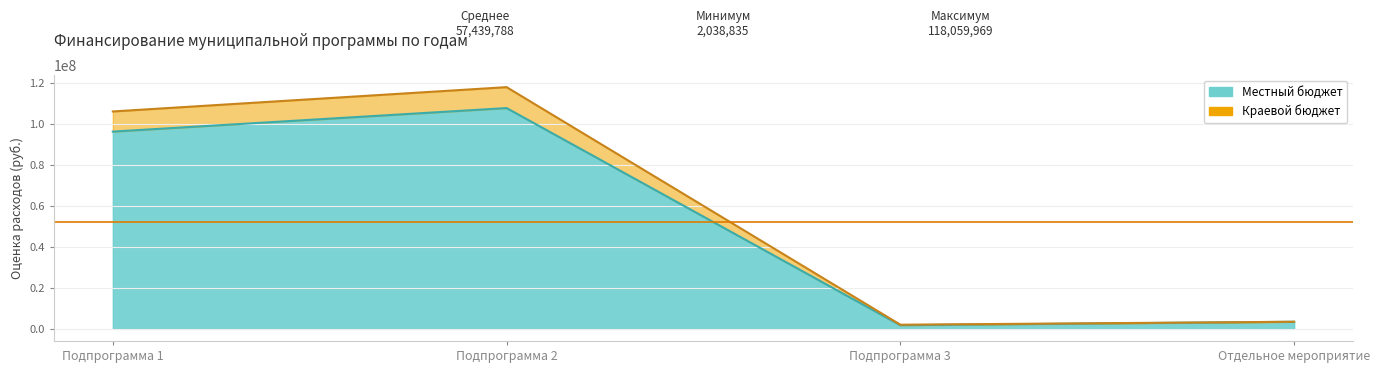

Reading left to right, transcribe all the data shown in this chart.

Местный бюджет: 96352296.3	107836269.0	1791934.7	3475154.0
Краевой бюджет: 106185196.3	118059969.0	2038834.7	3475154.0